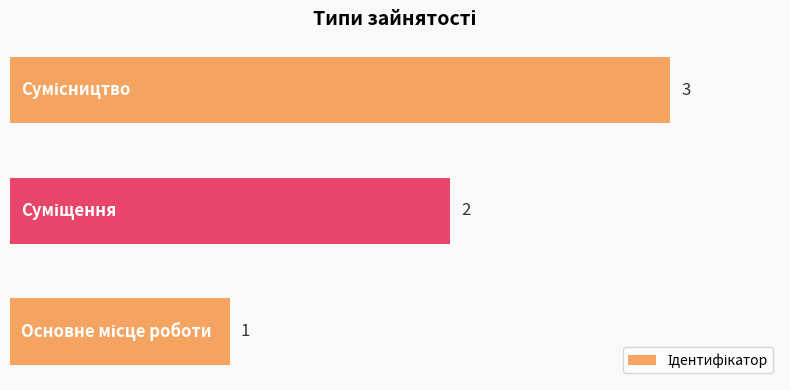

What is the sum of all values?

6